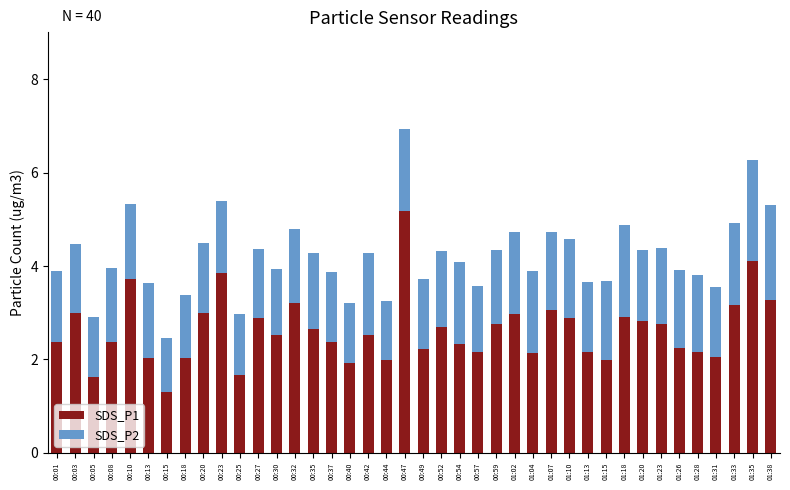

At which label does SDS_P1 reach its peak?

00:47